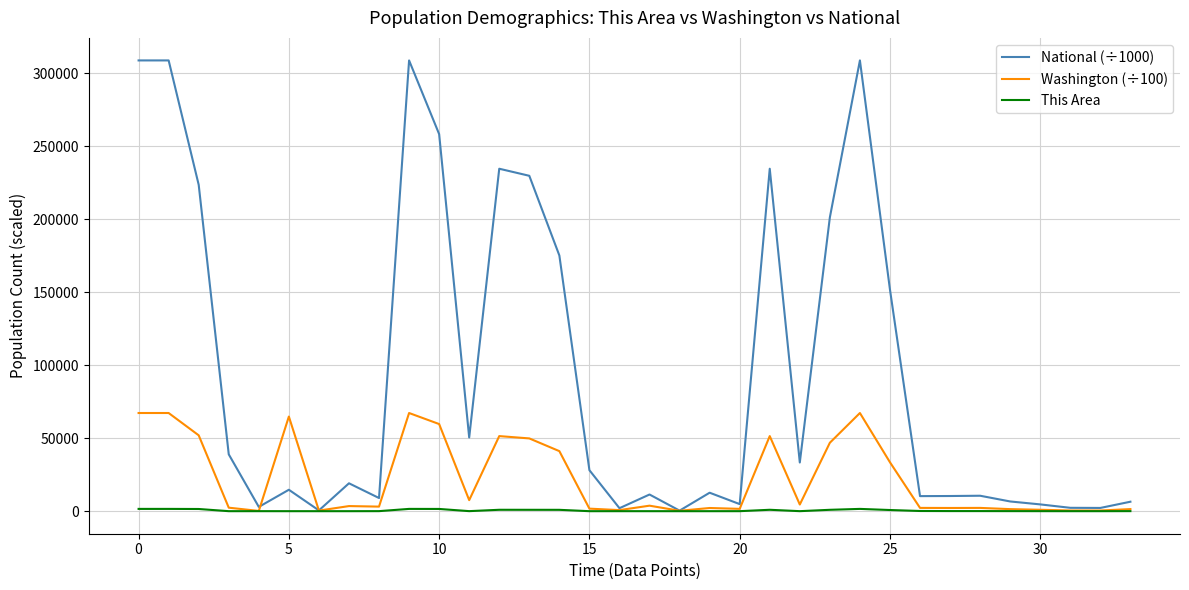

What is the maximum value shown in the chart?

308745.5